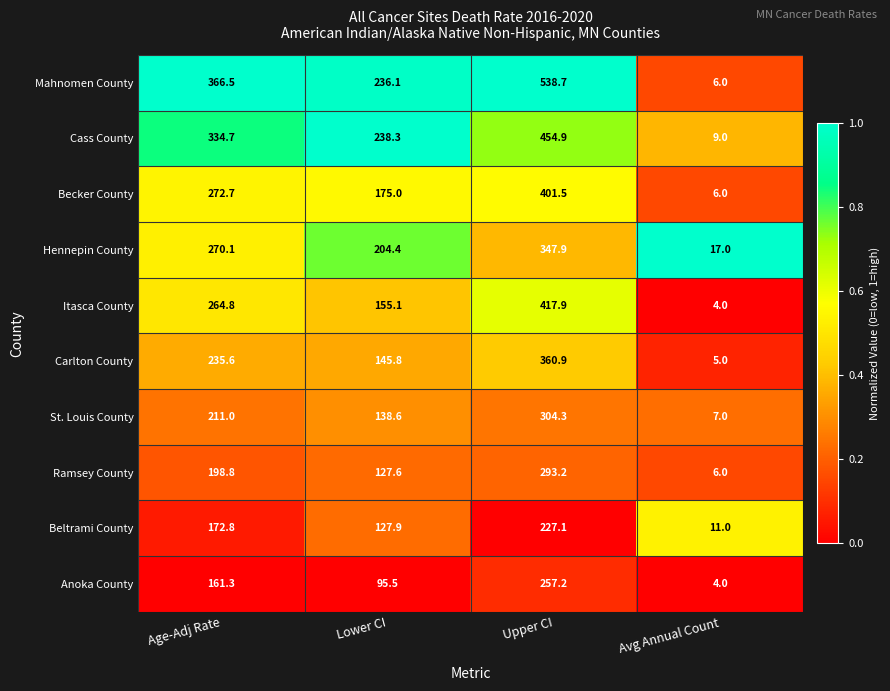

What is the total value across all series at Age-Adj Rate?

2488.3